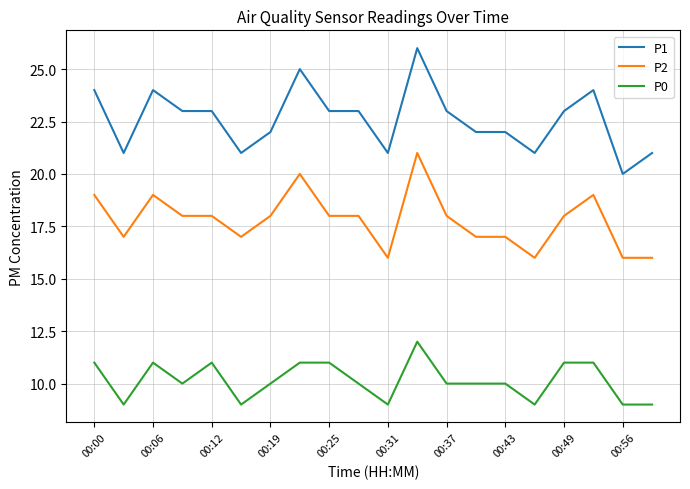

Which series has the largest range (max minus min)?

P1